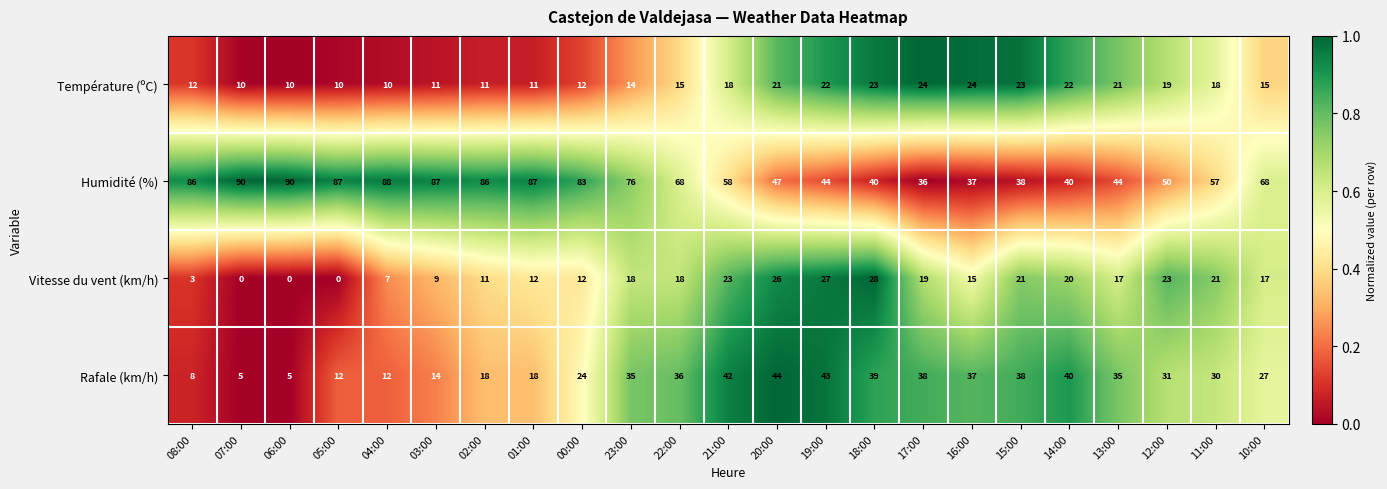

Which series has the largest range (max minus min)?

Humidité (%)